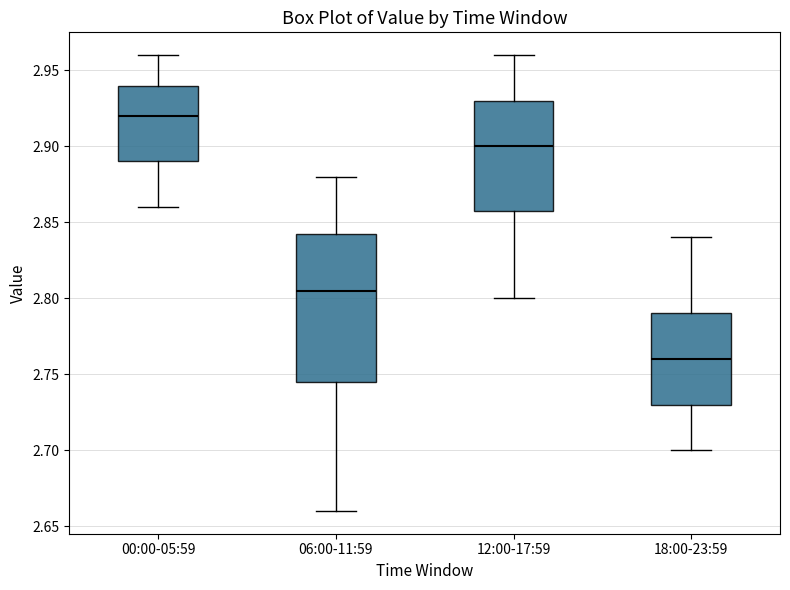

Reading left to right, read every box against the y-axis: the position of its median line, the range the box covers, and the ends of its whiskers. The values are not printed on the chart, so give them approximately, as read against the axis.

00:00-05:59: median 2.920, box 2.890 to 2.940, whiskers 2.860 to 2.960
06:00-11:59: median 2.805, box 2.745 to 2.845, whiskers 2.660 to 2.880
12:00-17:59: median 2.900, box 2.860 to 2.930, whiskers 2.800 to 2.960
18:00-23:59: median 2.760, box 2.730 to 2.790, whiskers 2.700 to 2.840